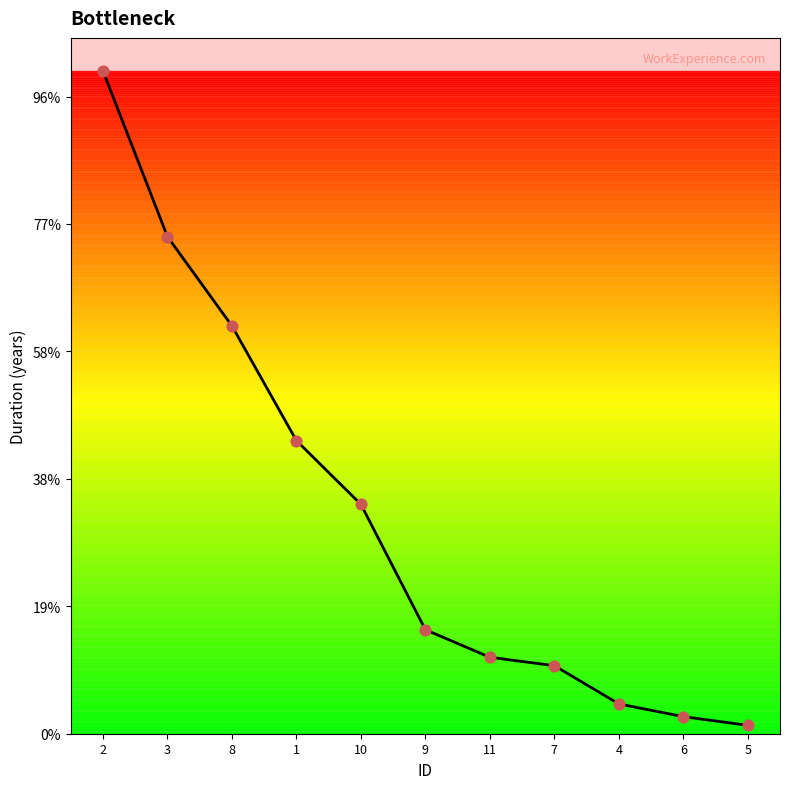

What is the ratio of the value at 10 to the value at 4?

7.7